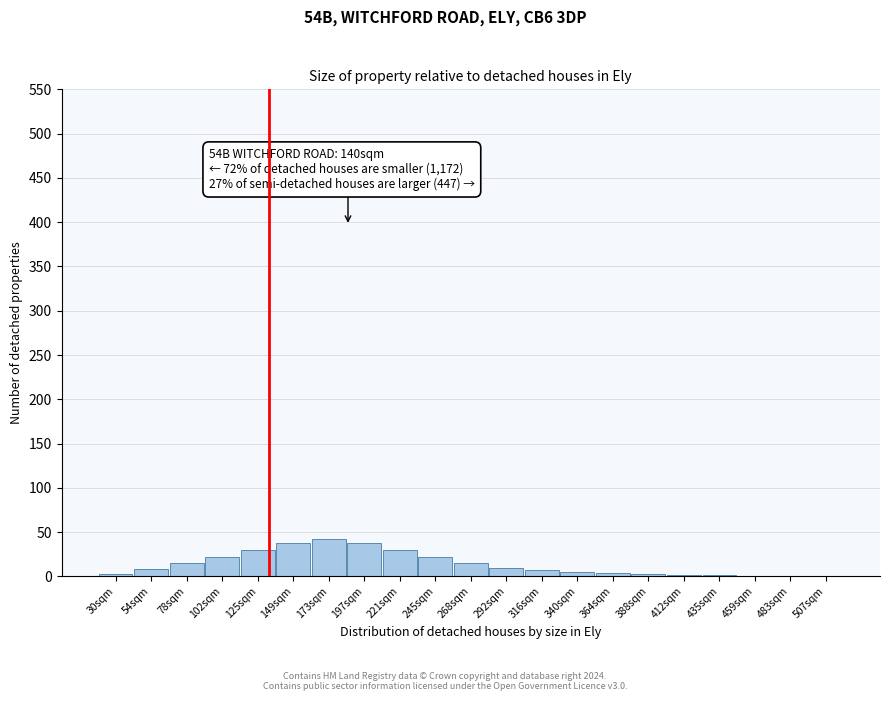

True or false: the data shows 30 at 125sqm.

True